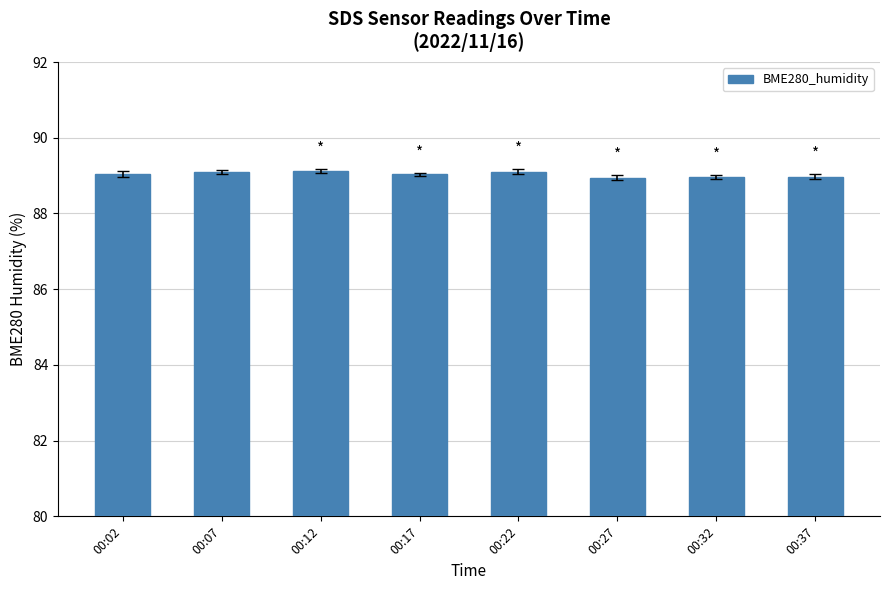

Reading left to right, extract all data points from this chart.

00:02=89.0	00:07=89.1	00:12=89.1	00:17=89.0	00:22=89.1	00:27=89.0	00:32=89.0	00:37=89.0